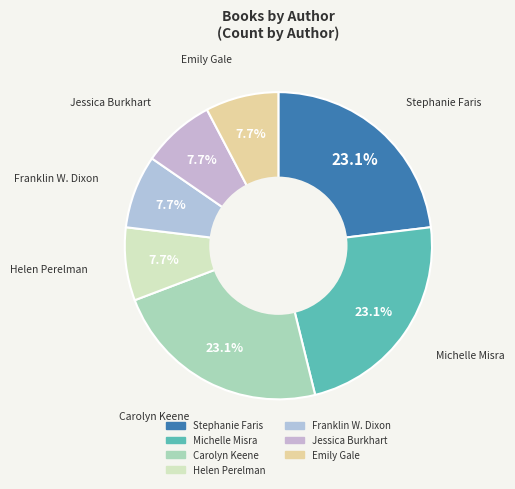

Does any single category account for the majority?

No